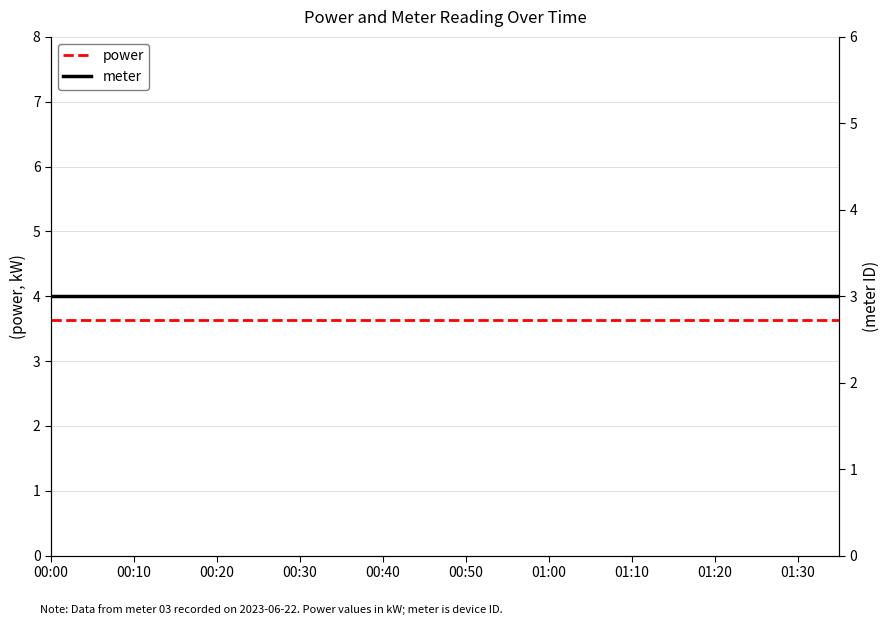

At which label is meter closest to 3?

00:00